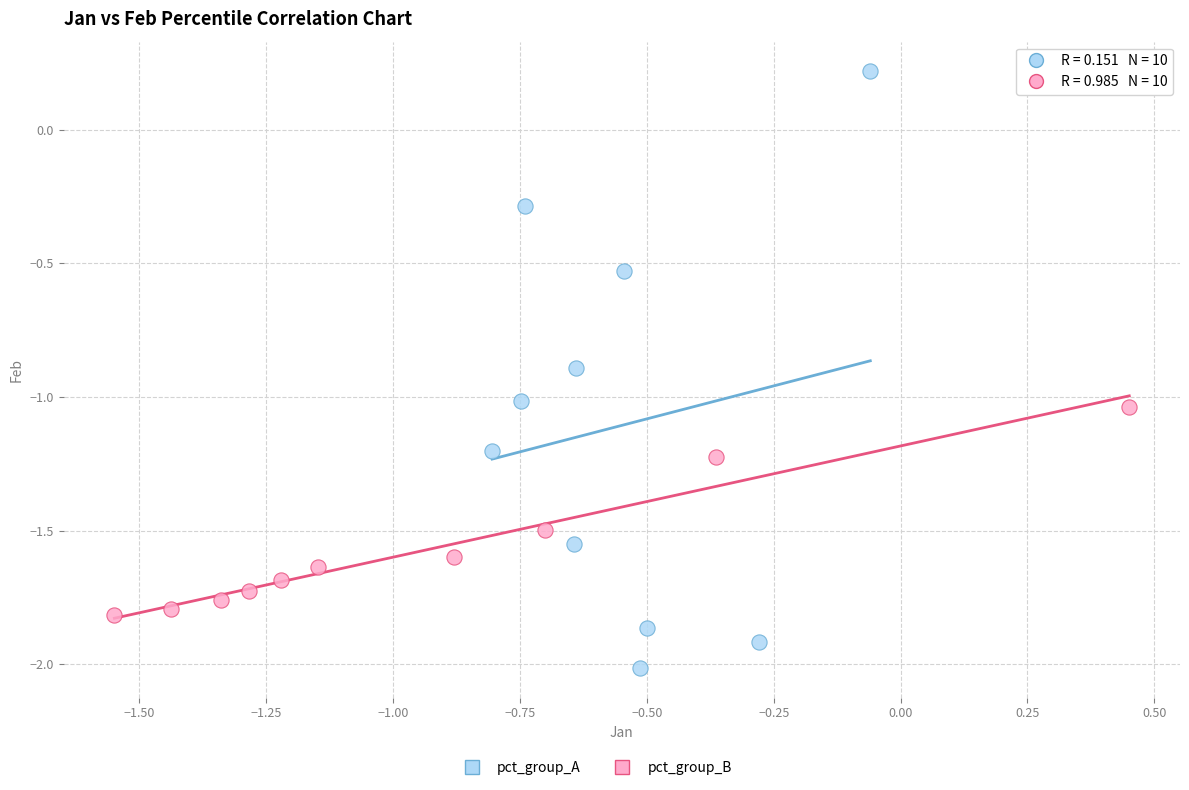

Which series has the widest spread of Y values?

pct_group_A